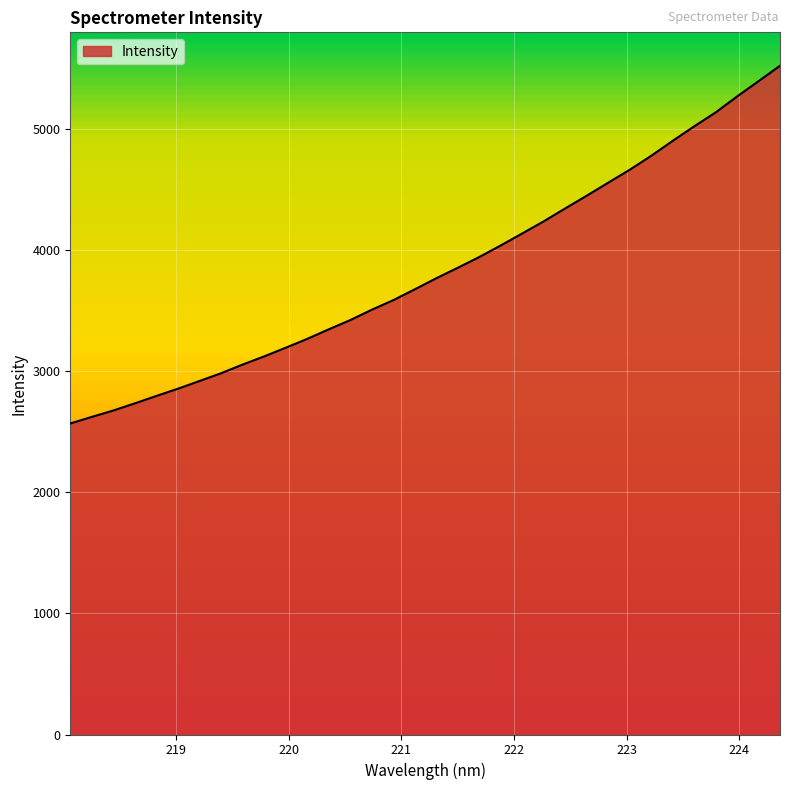

What is the minimum value shown in the chart?

2566.3